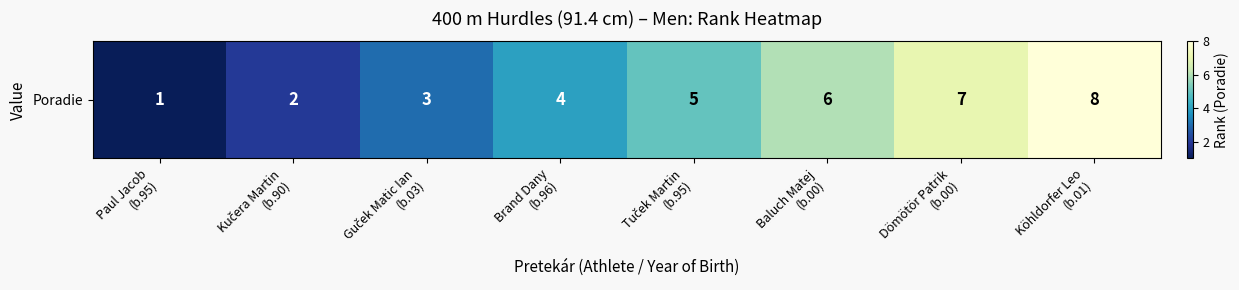

What is the average value?

4